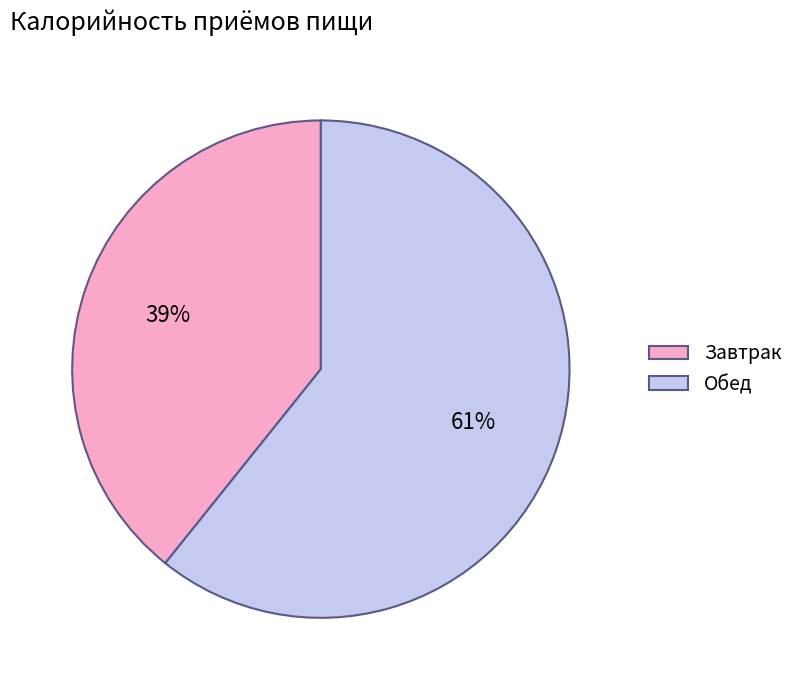

To the nearest percent, what is the difference between the largest and smallest slice percentages?

22%